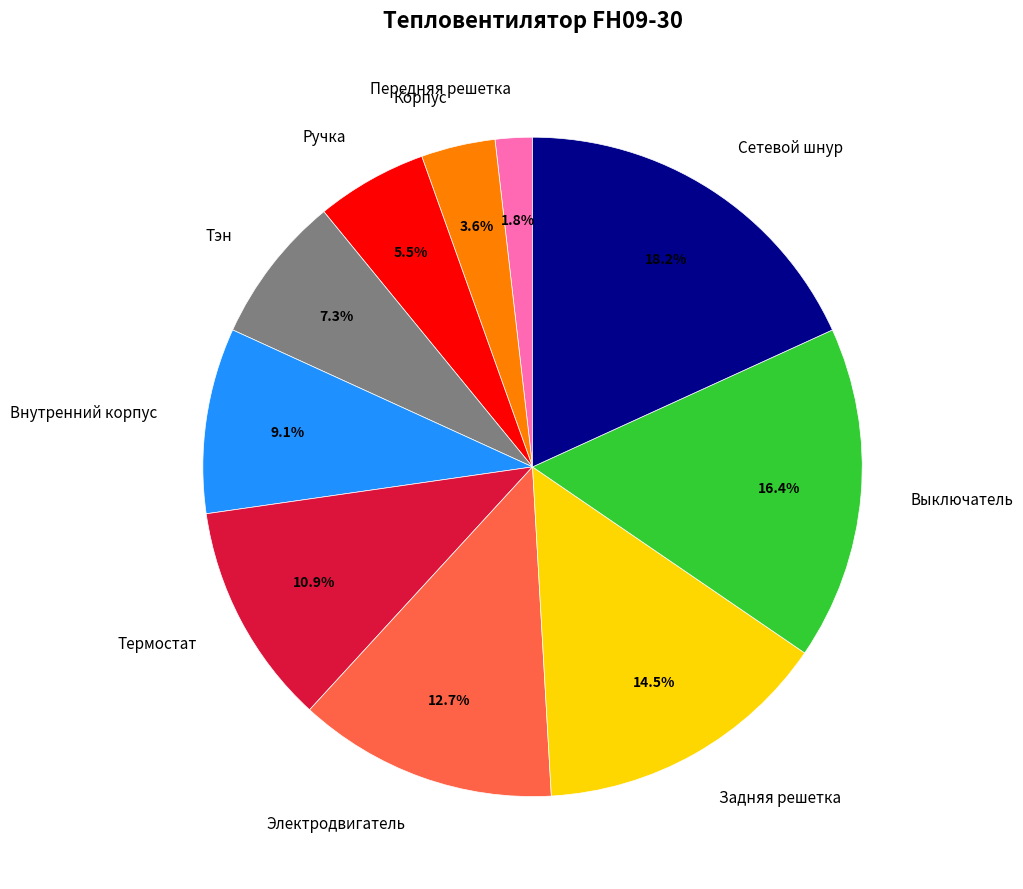

Count the number of slices in the pie.

10